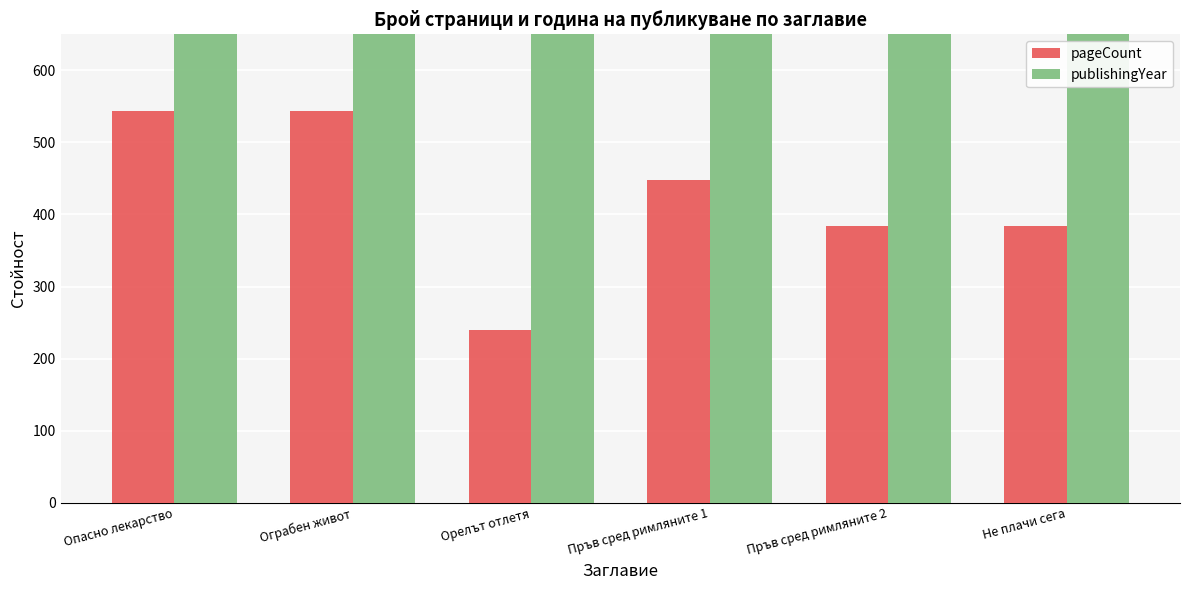

List the series in order of their overall mean, highest first.

publishingYear, pageCount